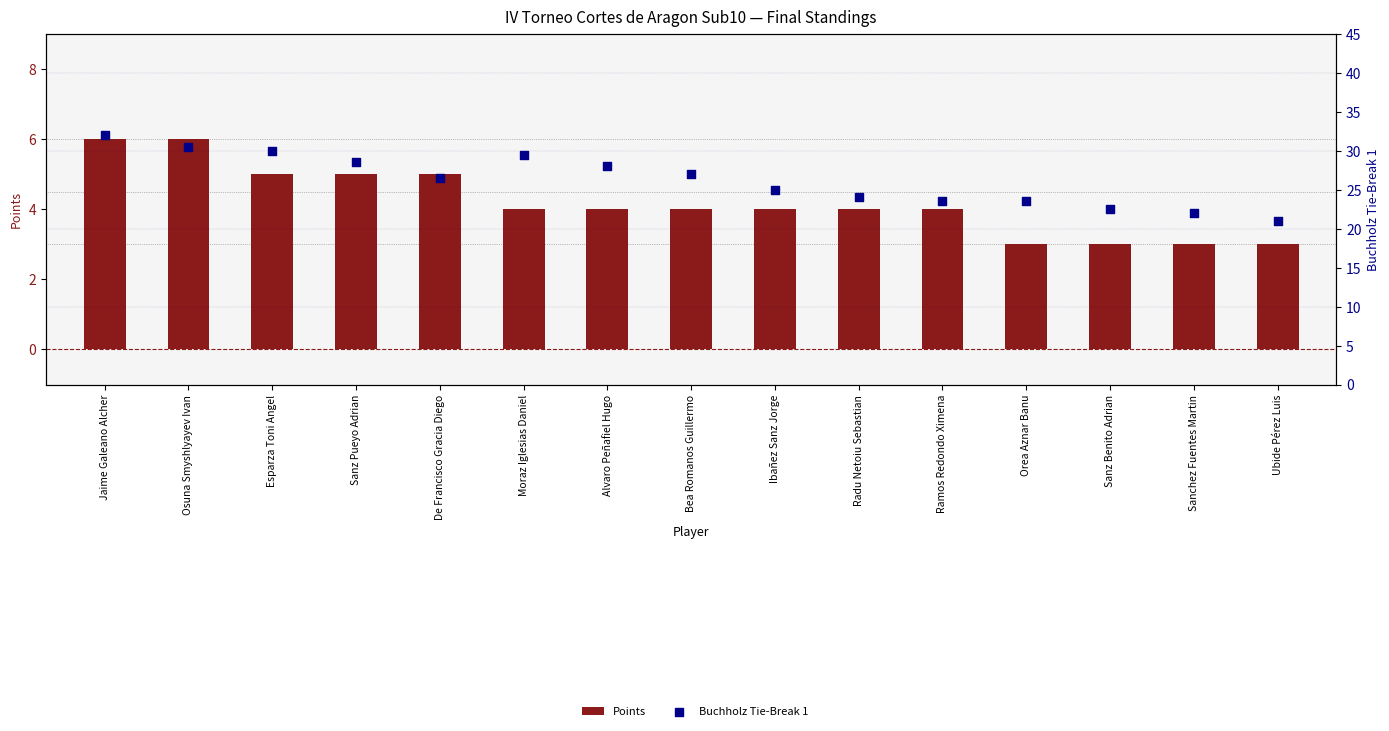

What is the total value across all series at Alvaro Peñafiel Hugo?

32.0